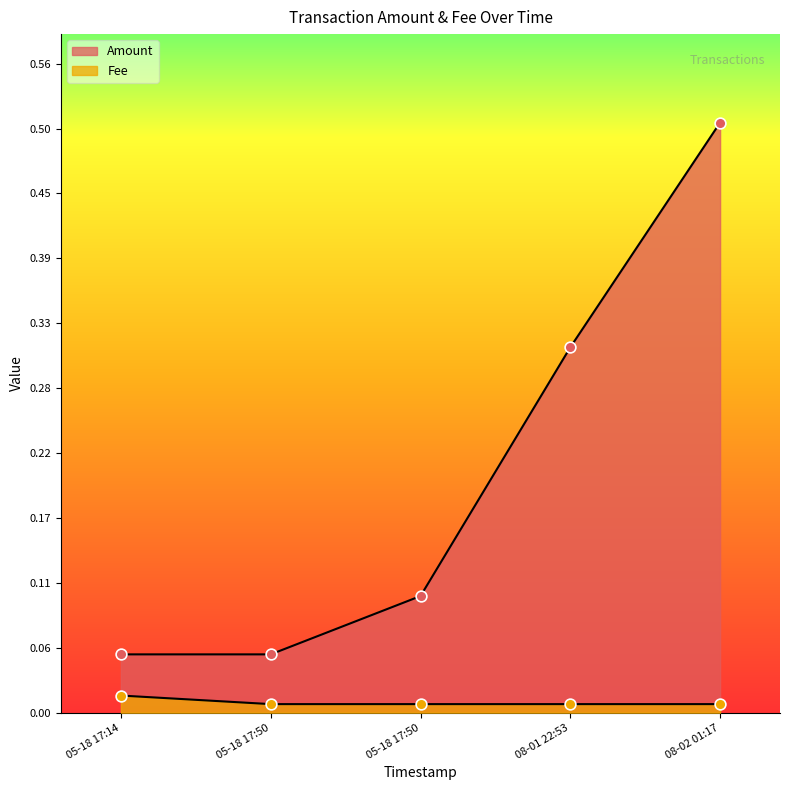

What are all the series names shown in the legend?

Amount, Fee